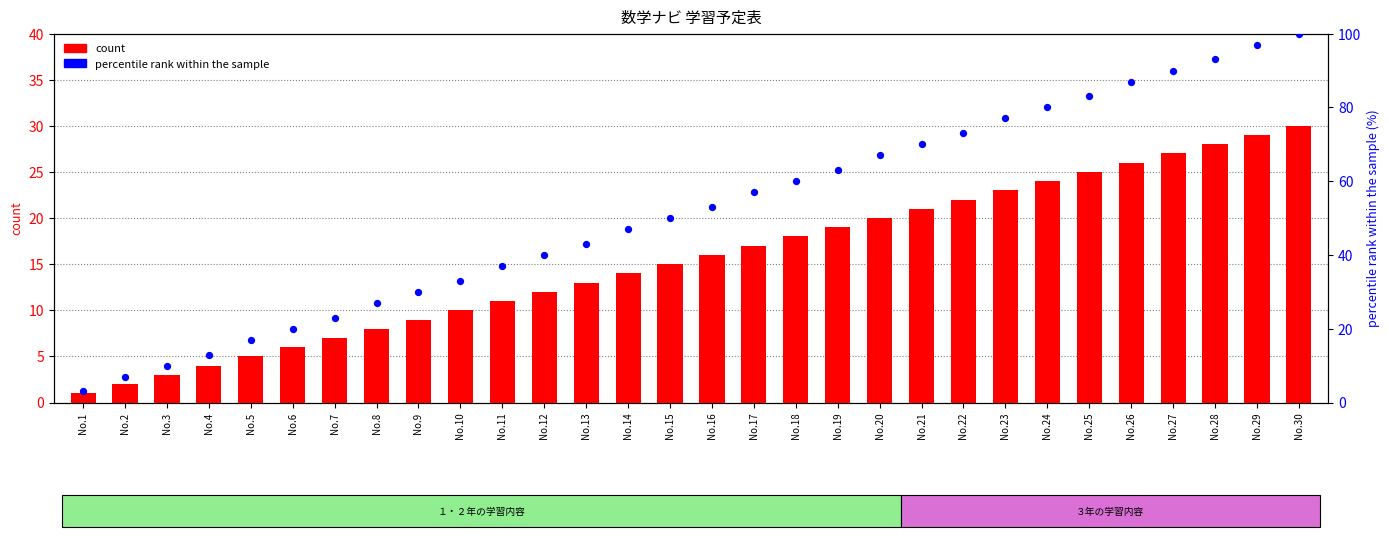

At how many categories does at least one series exceed 15?

26